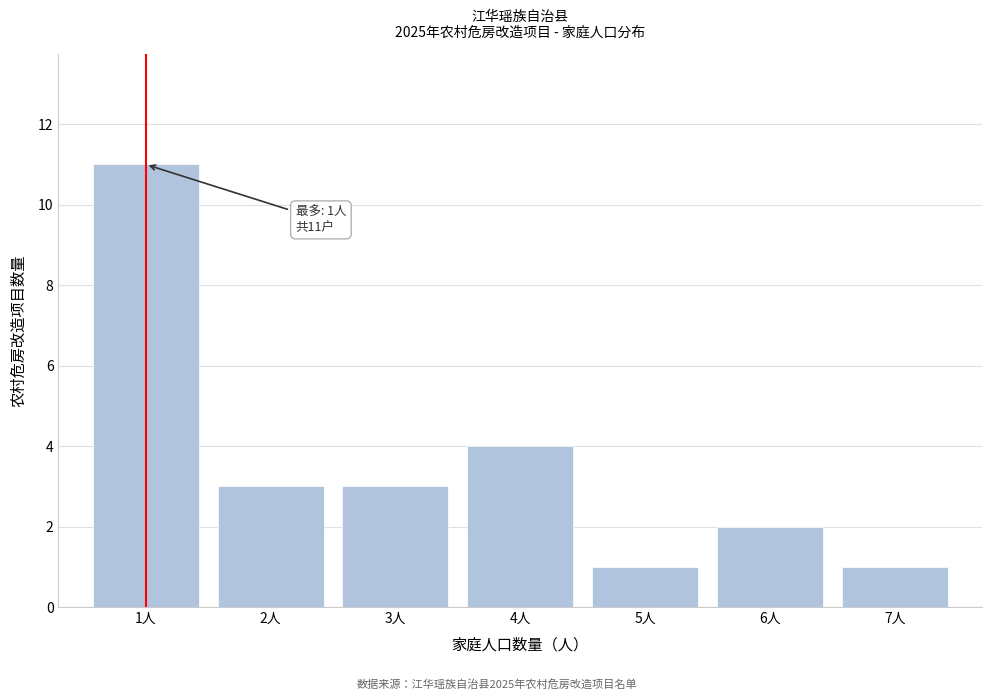

Which range on the x-axis has the tallest bar?

0.5 to 1.5